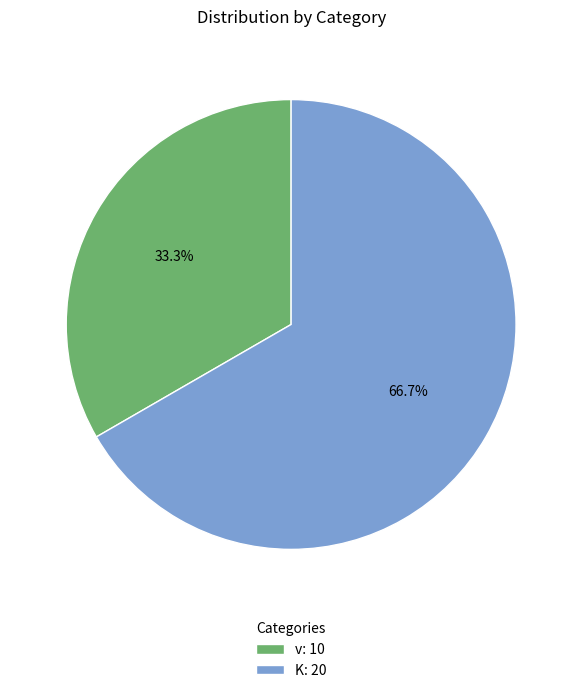

How many slices are in this pie chart?

2